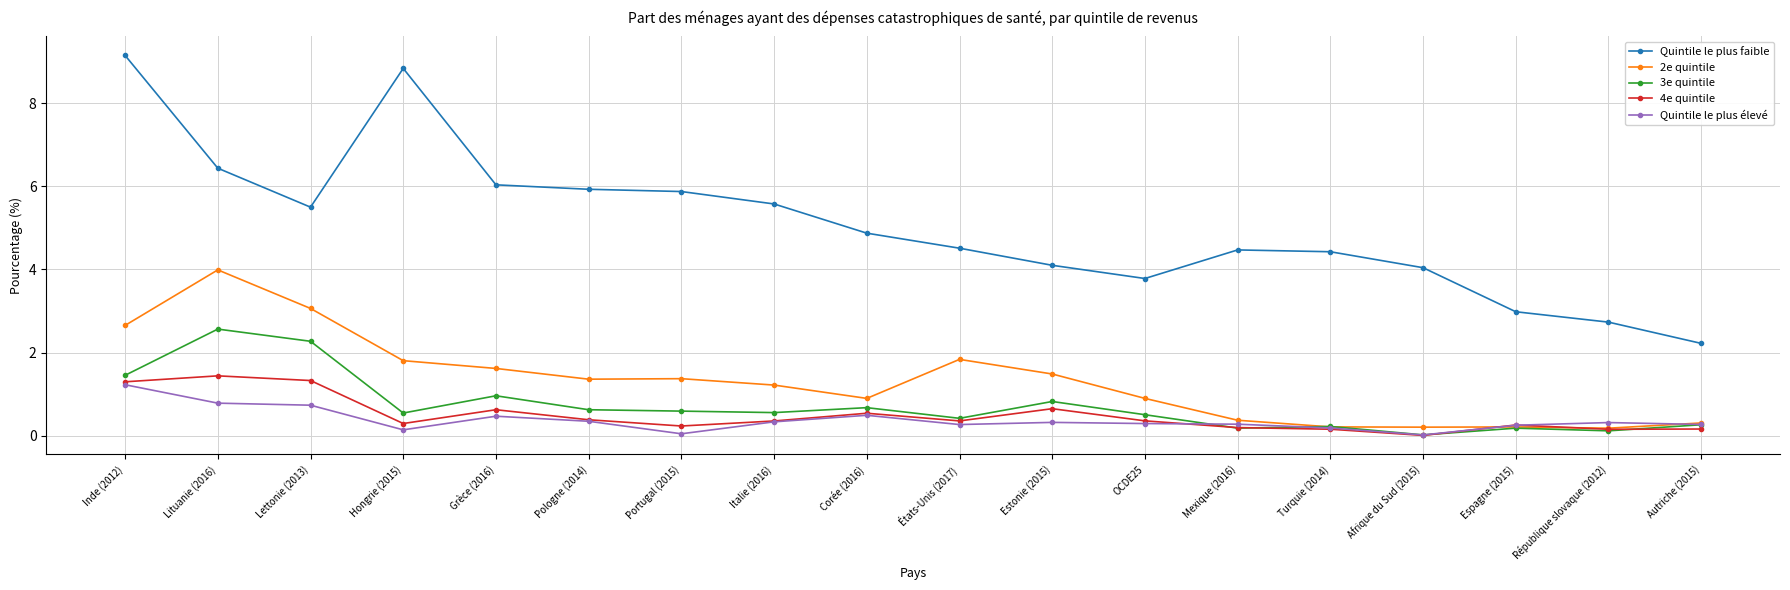

True or false: Quintile le plus faible has a value of 6.3 at Turquie (2014).

False